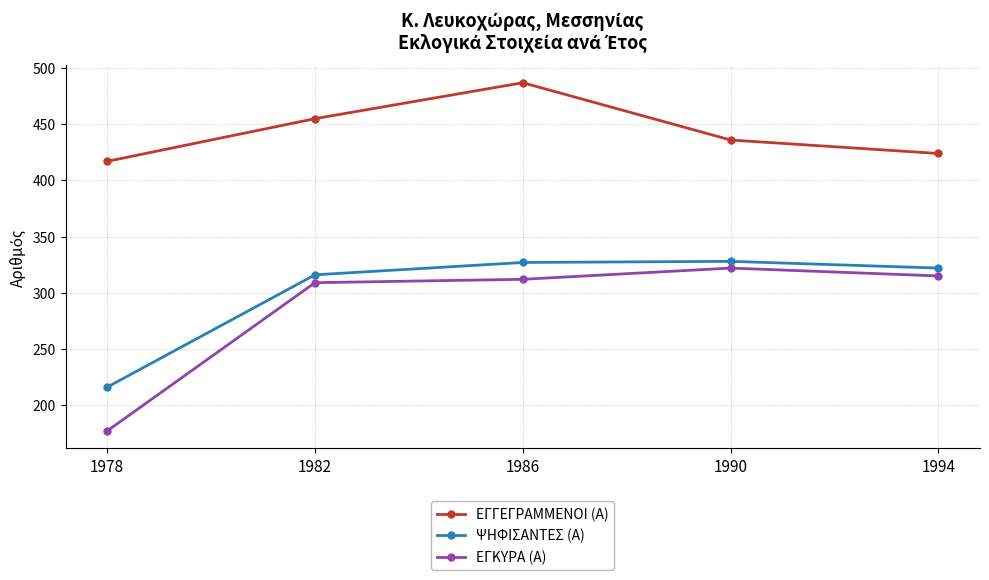

What is the spread (max minus min) of values at 1990?

114